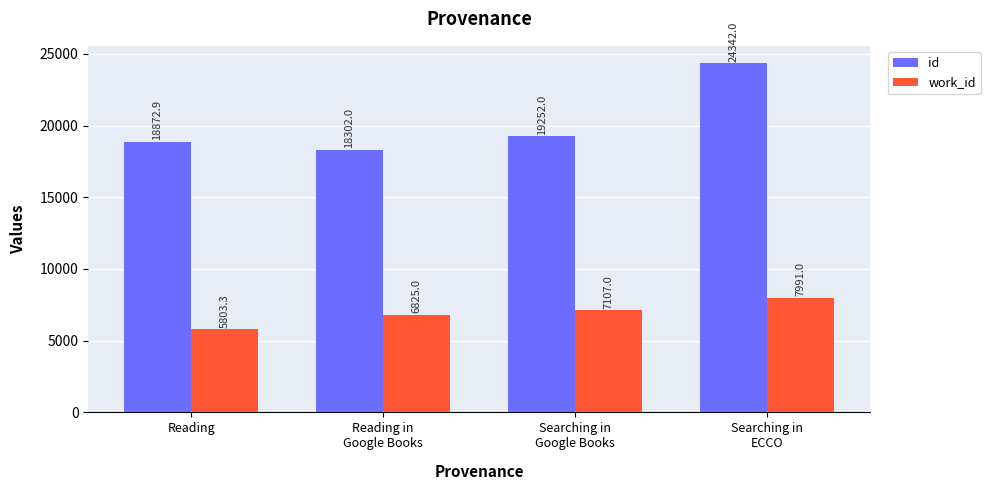

Which series has the widest spread of values?

id